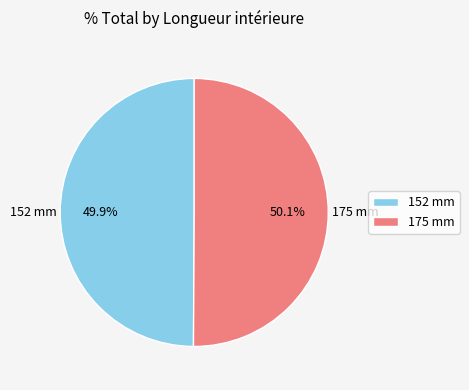

To the nearest percent, what percentage of the pie is 152 mm?

50%